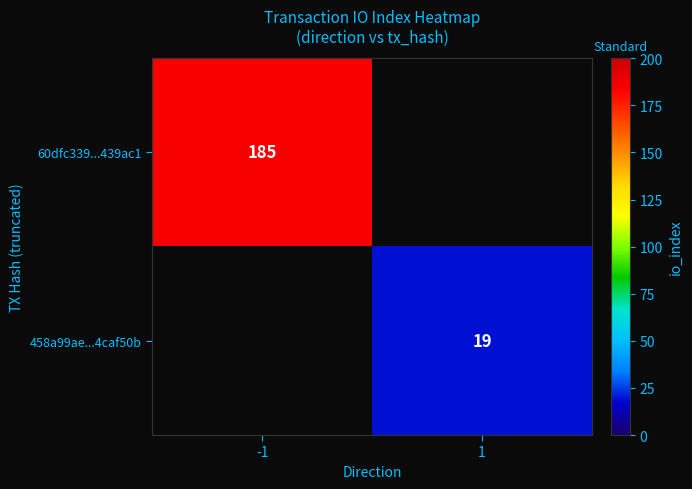

The 60dfc339...439ac1 series shows 185 at -1. True or false?

True